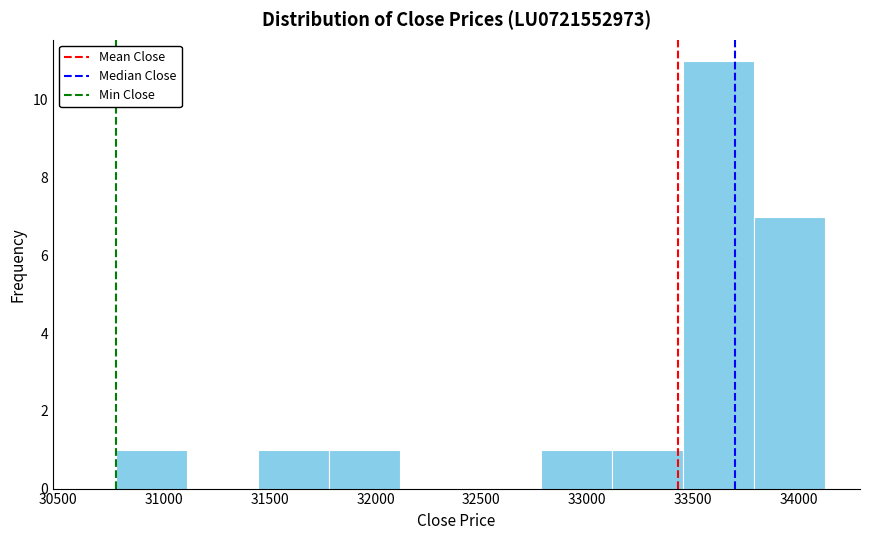

Reading left to right, transcribe this chart: for each bar, give the range it covers on the x-axis and its height. Neither the bar edges nor the heights are printed on the chart, so give them approximately, as read against the axes.

30800 to 31100: 1
31100 to 31450: 0
31450 to 31800: 1
31800 to 32100: 1
32100 to 32450: 0
32450 to 32800: 0
32800 to 33100: 1
33100 to 33450: 1
33450 to 33800: 11
33800 to 34100: 7